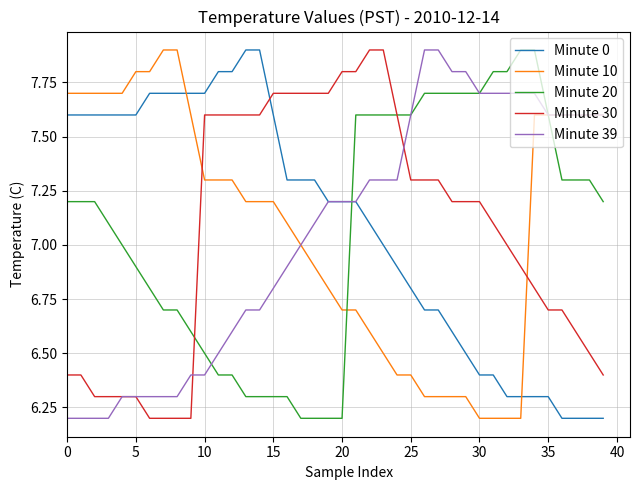

How many times do Minute 0 and Minute 10 cross each other?

2